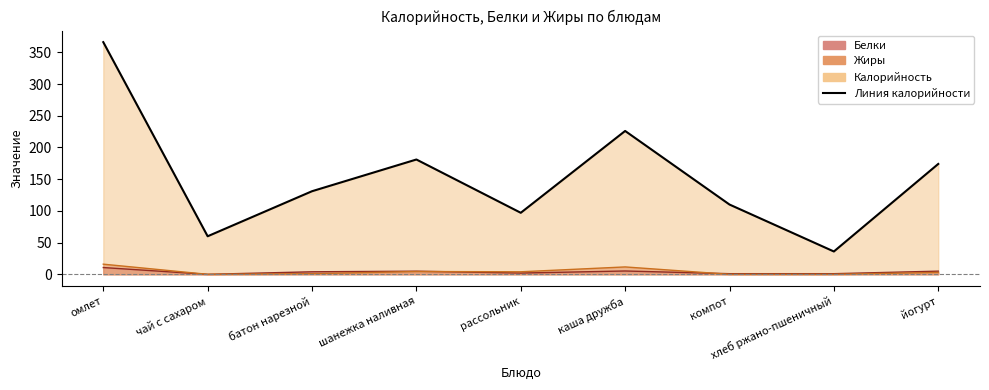

Which series has the largest range (max minus min)?

Калорийность